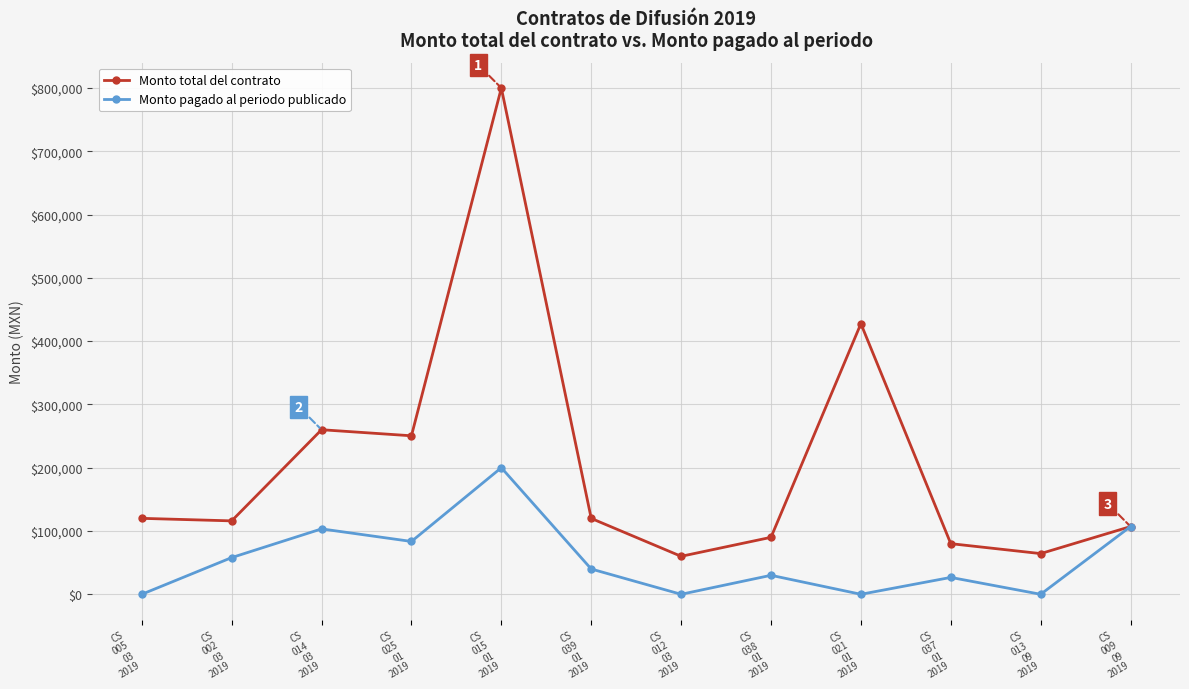

What is the value of the Monto total del contrato point at the 9th from the left?

427590.5